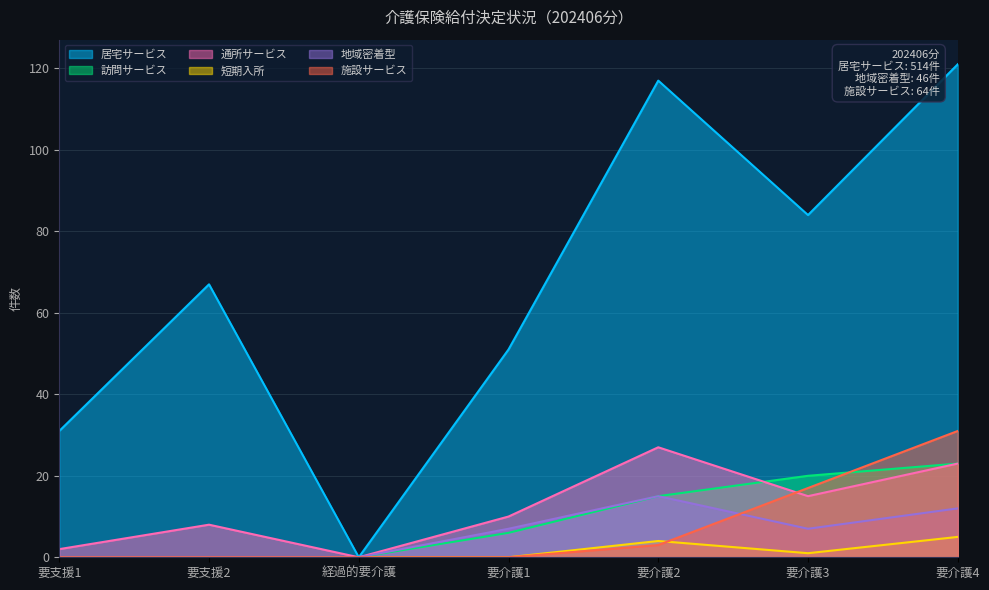

Which series has the largest range (max minus min)?

居宅サービス